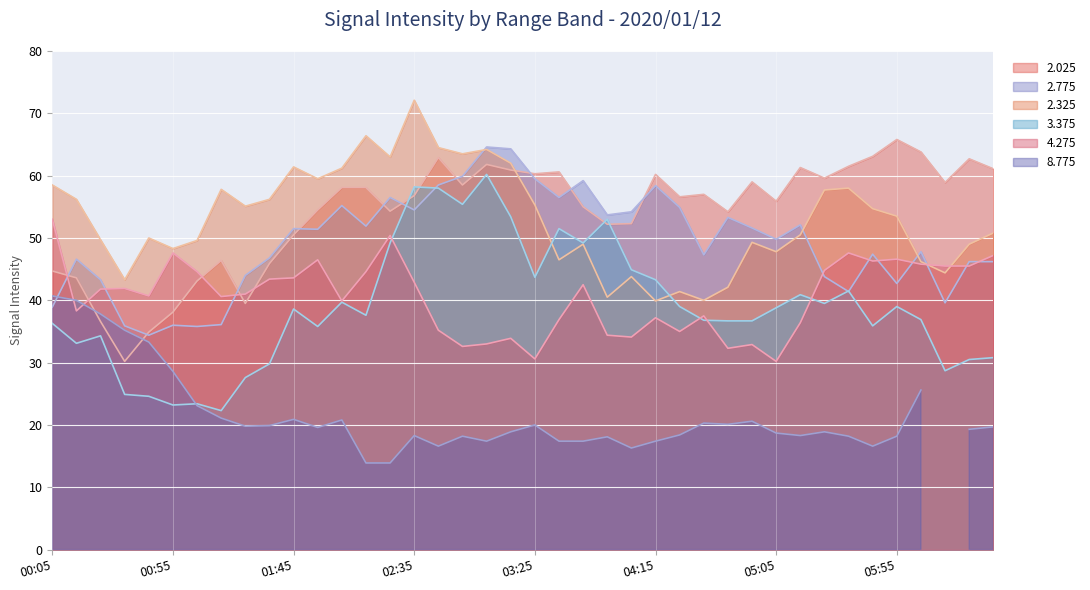

How many intersections are there between 2.325 and 2.775?

4